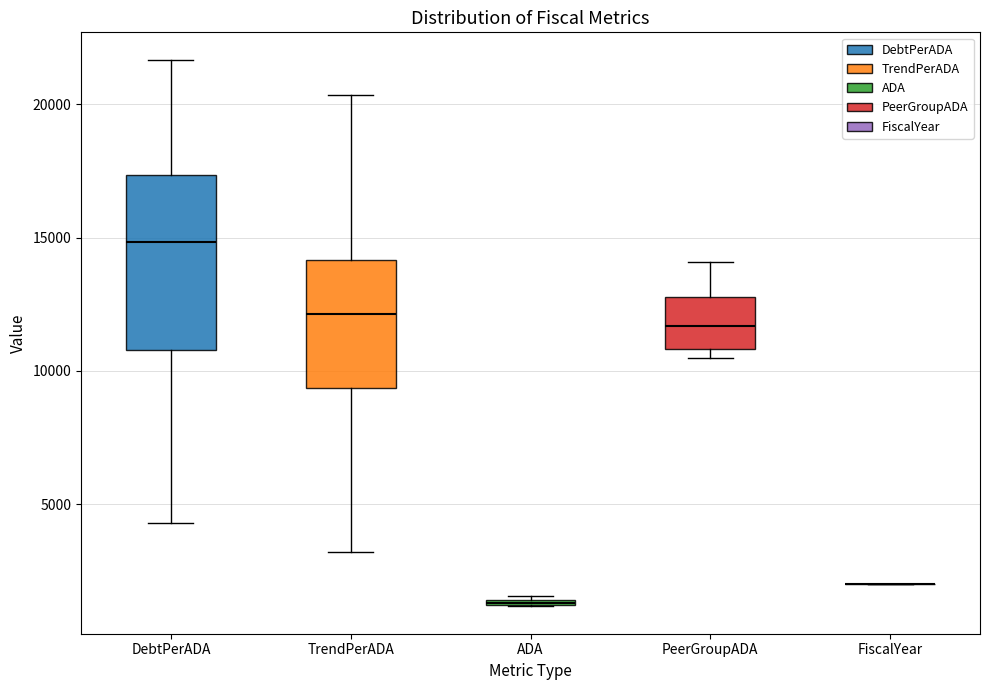

Where does the median line of the box for TrendPerADA sit on the y-axis? The values are not printed on the chart, so give them approximately, as read against the axis.

12000